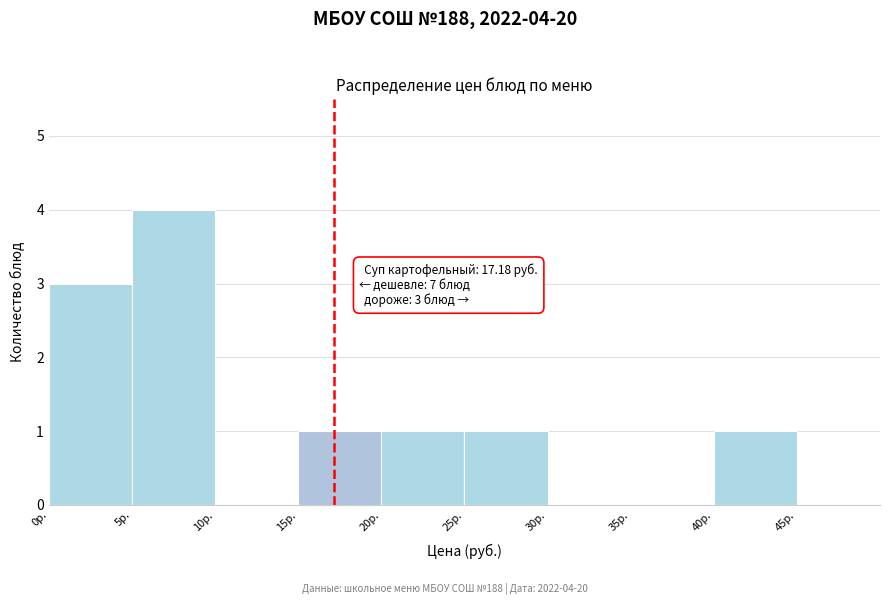

Which range on the x-axis has the tallest bar?

5 to 10